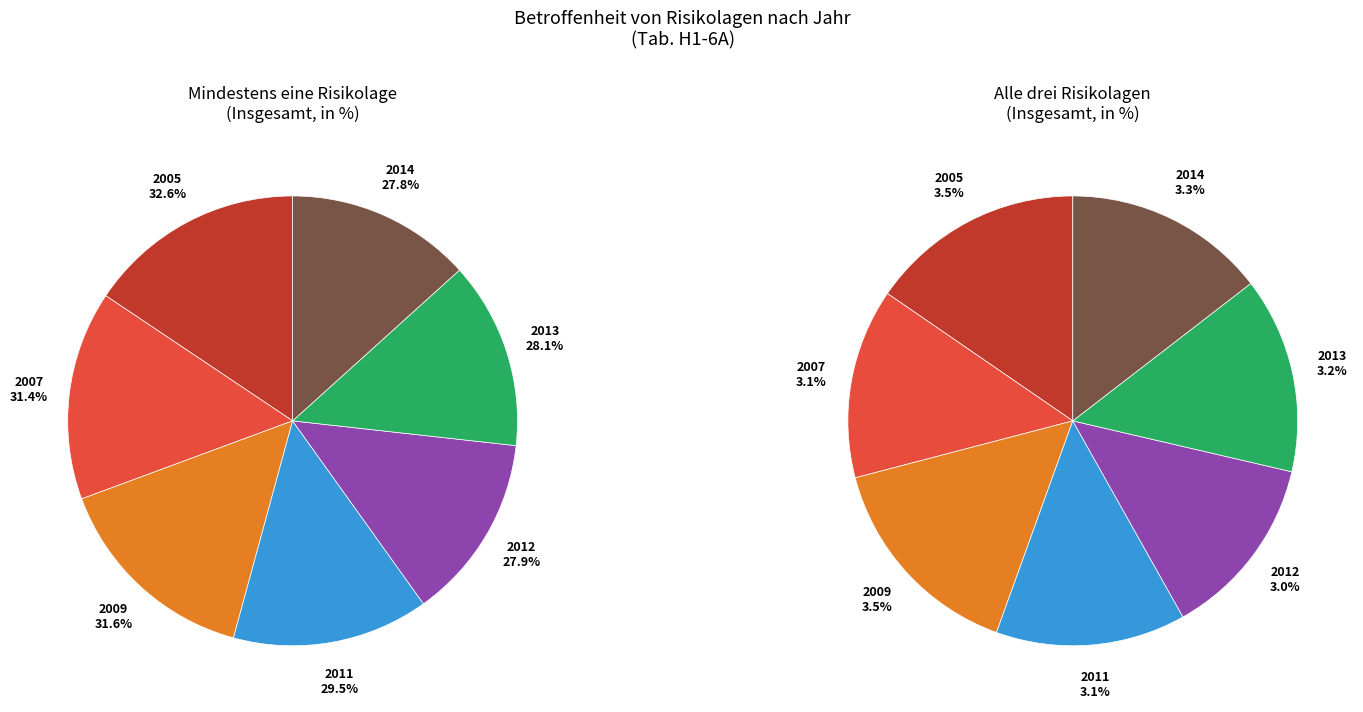

Between 2012 and 2014, which is larger?

2012